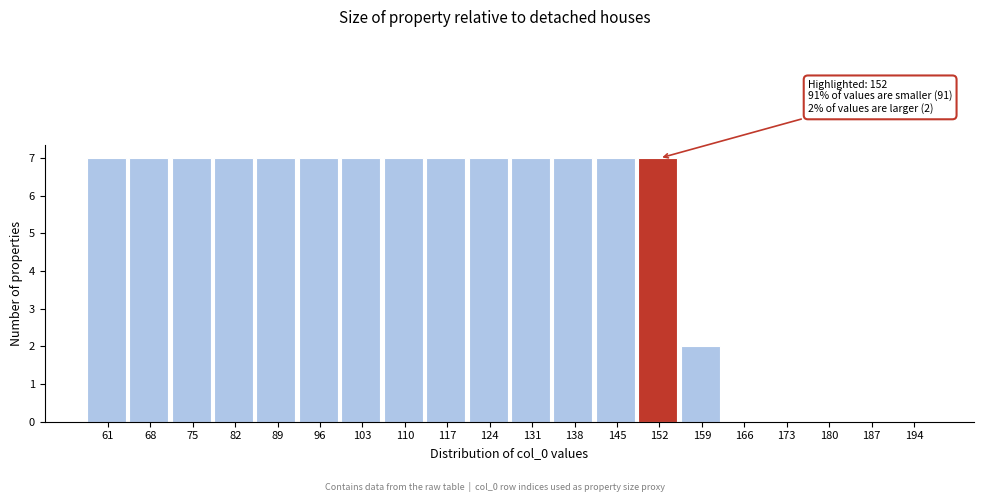

Reading left to right, extract all data points from this chart.

61=7	68=7	75=7	82=7	89=7	96=7	103=7	110=7	117=7	124=7	131=7	138=7	145=7	152=7	159=2	166=0	173=0	180=0	187=0	194=0